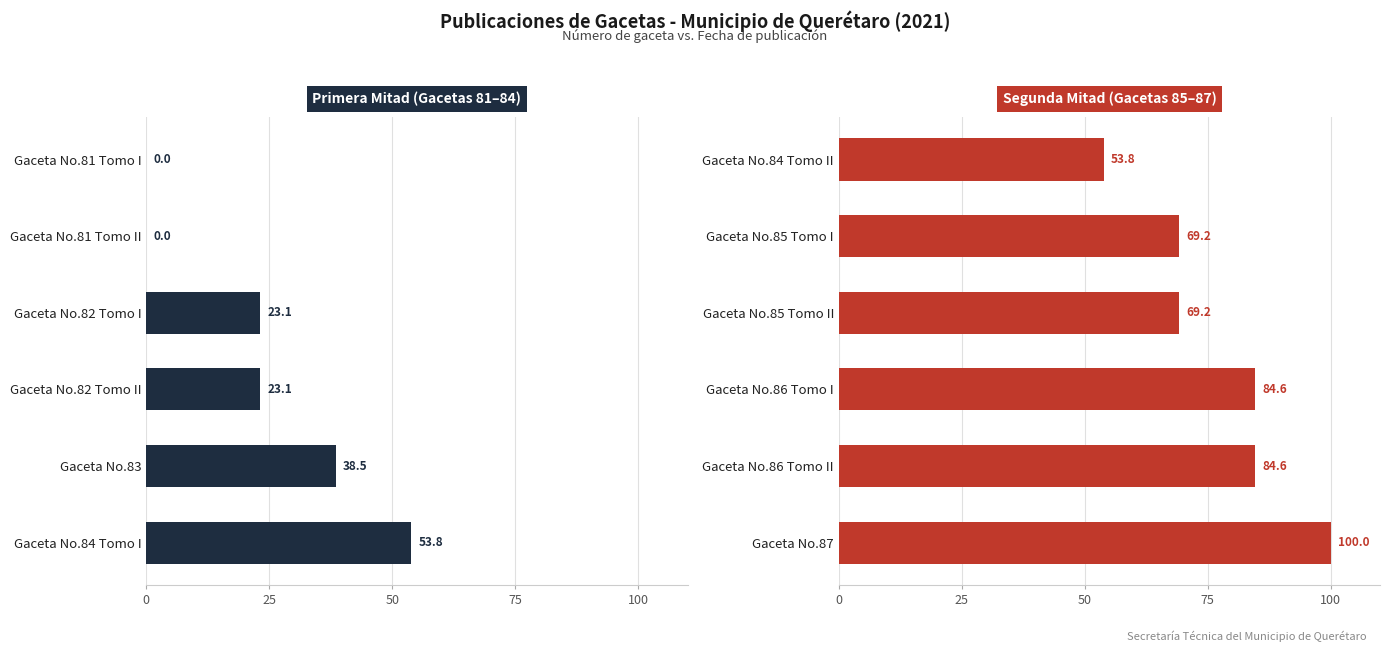

What is the average value of the Tomo II / Single series?

76.9